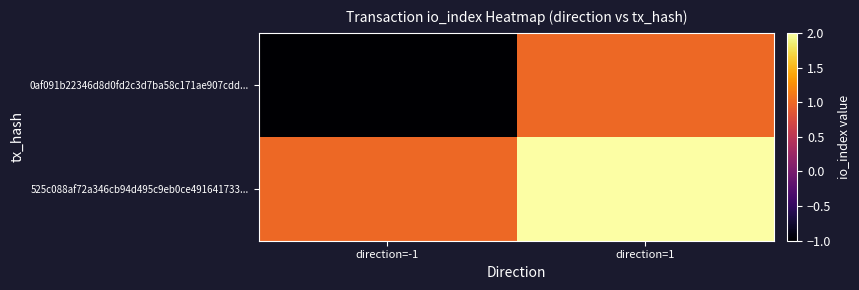

Which has a higher value, direction=-1 or direction=1?

direction=1